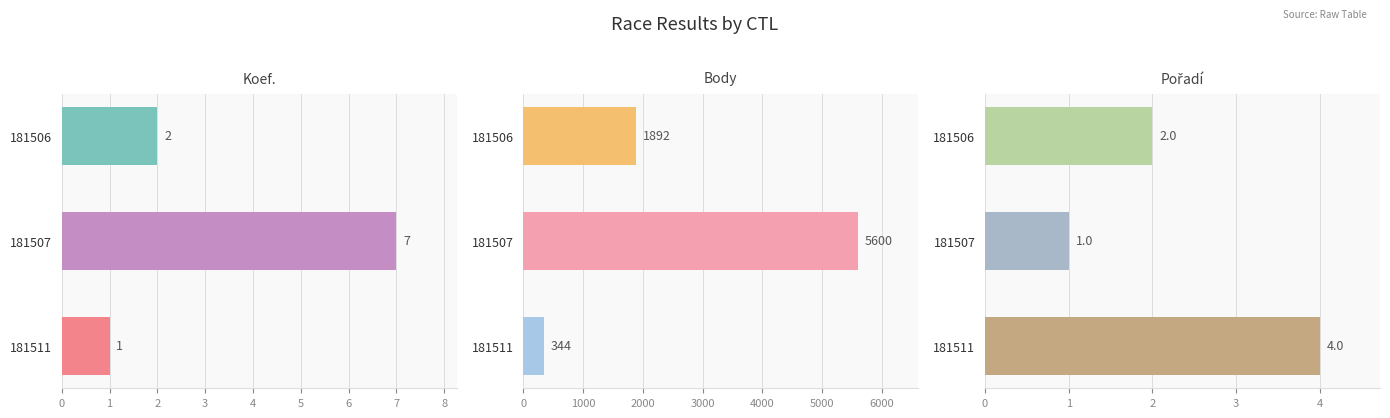

What is the spread (max minus min) of values at 181506?

1890